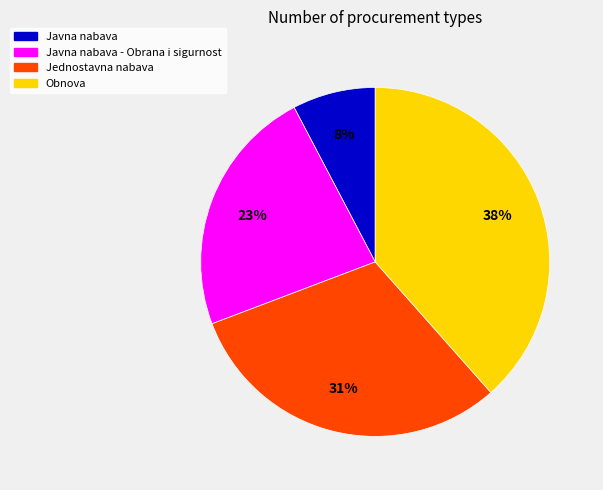

True or false: Javna nabava - Obrana i sigurnost accounts for 30% of the total.

False